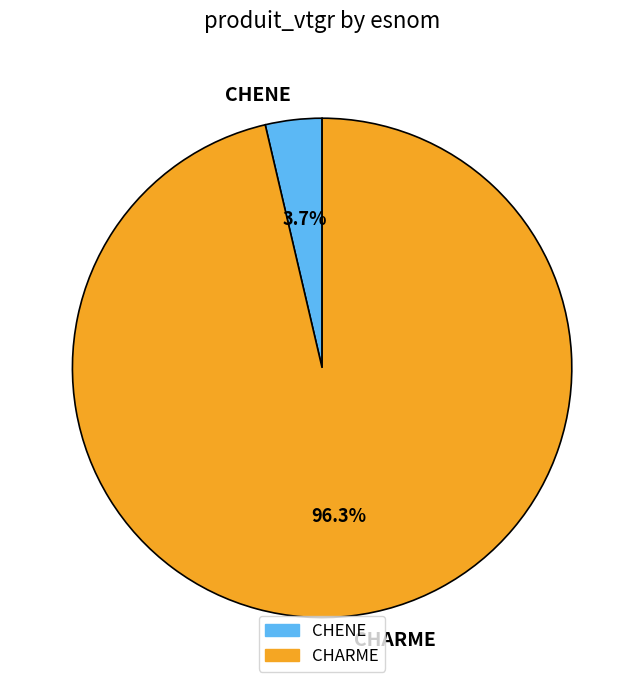

Does CHARME represent more than half of the total?

Yes